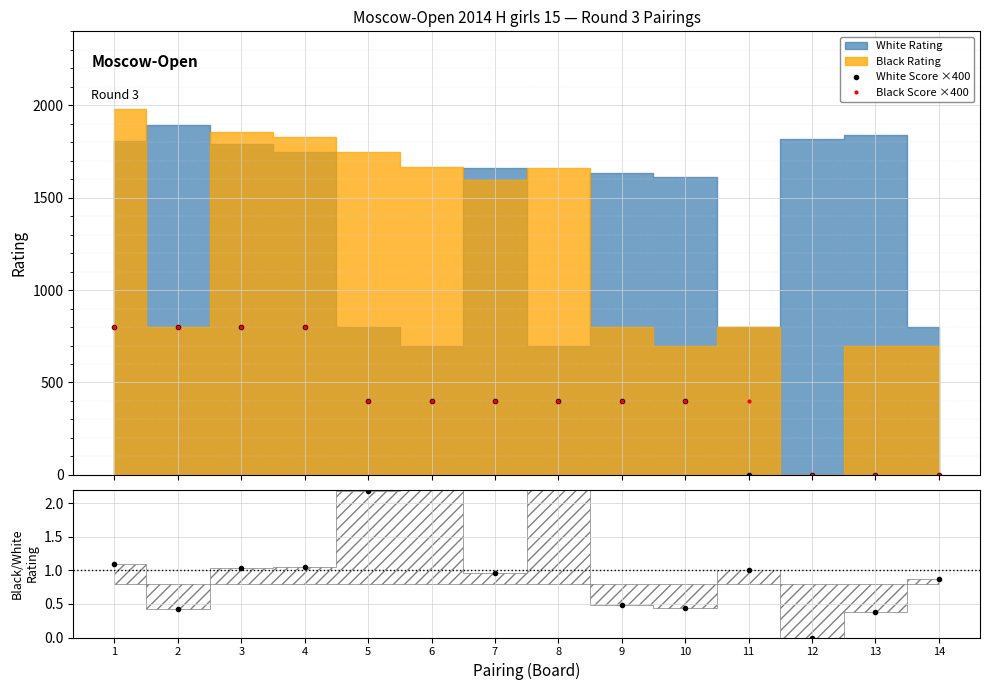

How many values in the Black/White ratio series are below 1?

7